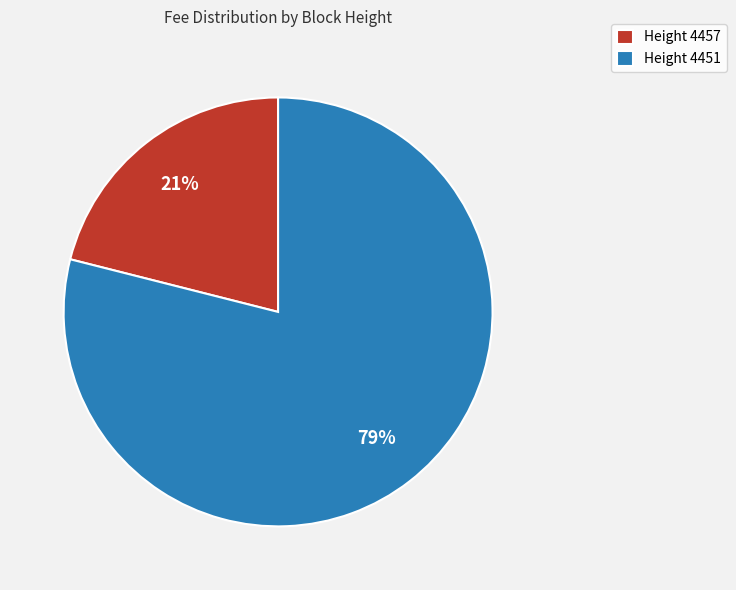

True or false: Height 4457 accounts for 29% of the total.

False